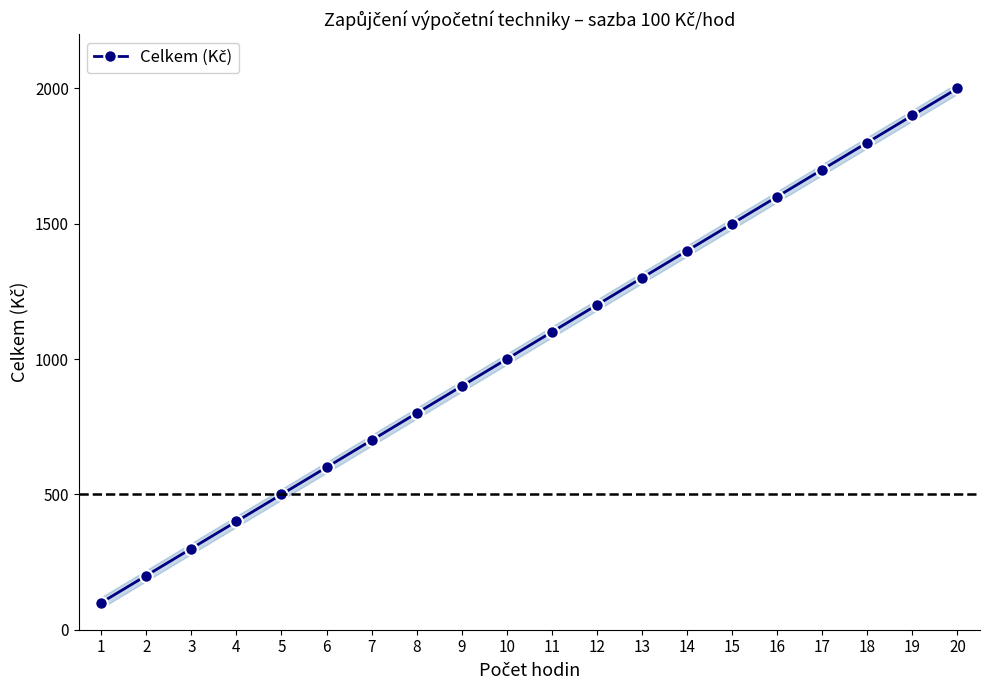

What is the change in value from 13 to 18?

+500